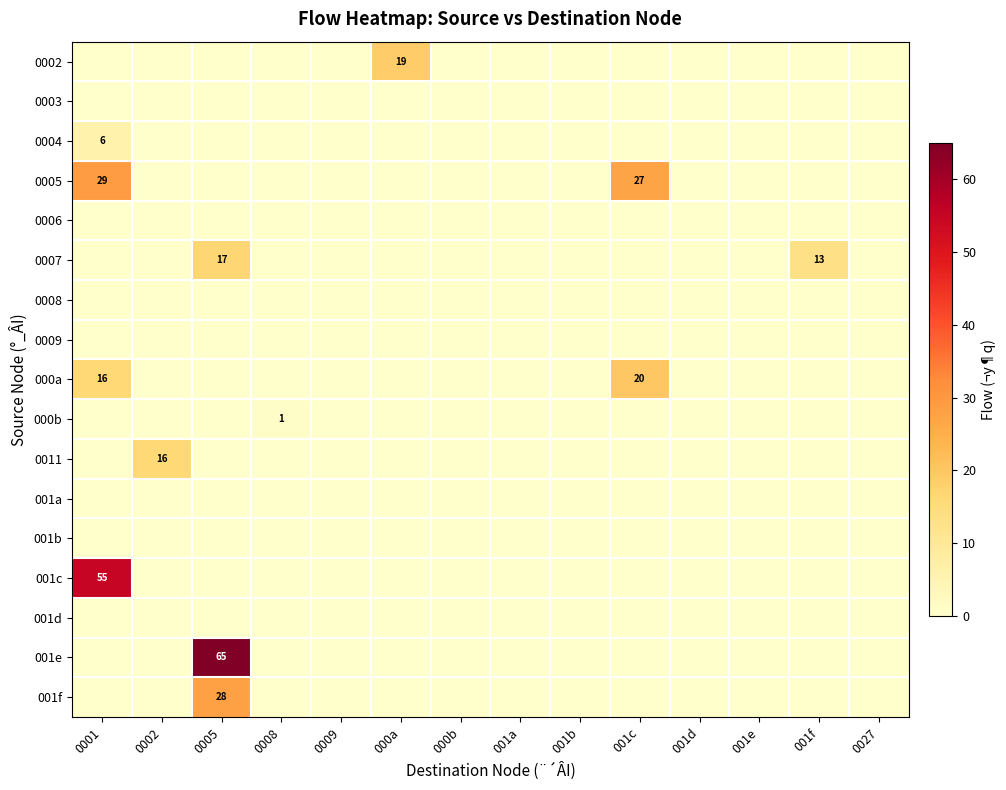

Between 001f and 0005, which is larger?

001f